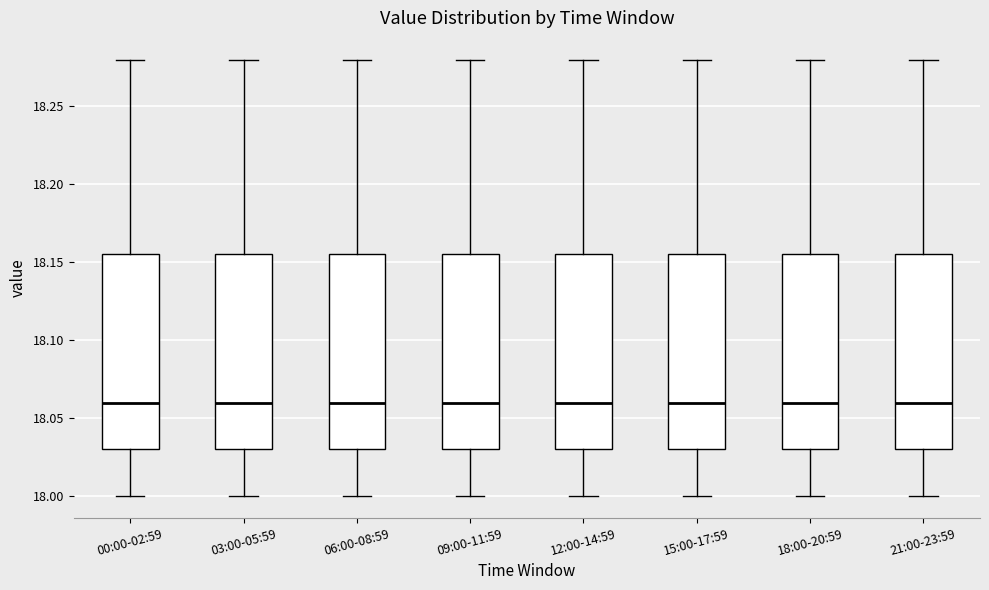

Where does the median line of the box for 06:00-08:59 sit on the y-axis? The values are not printed on the chart, so give them approximately, as read against the axis.

18.060